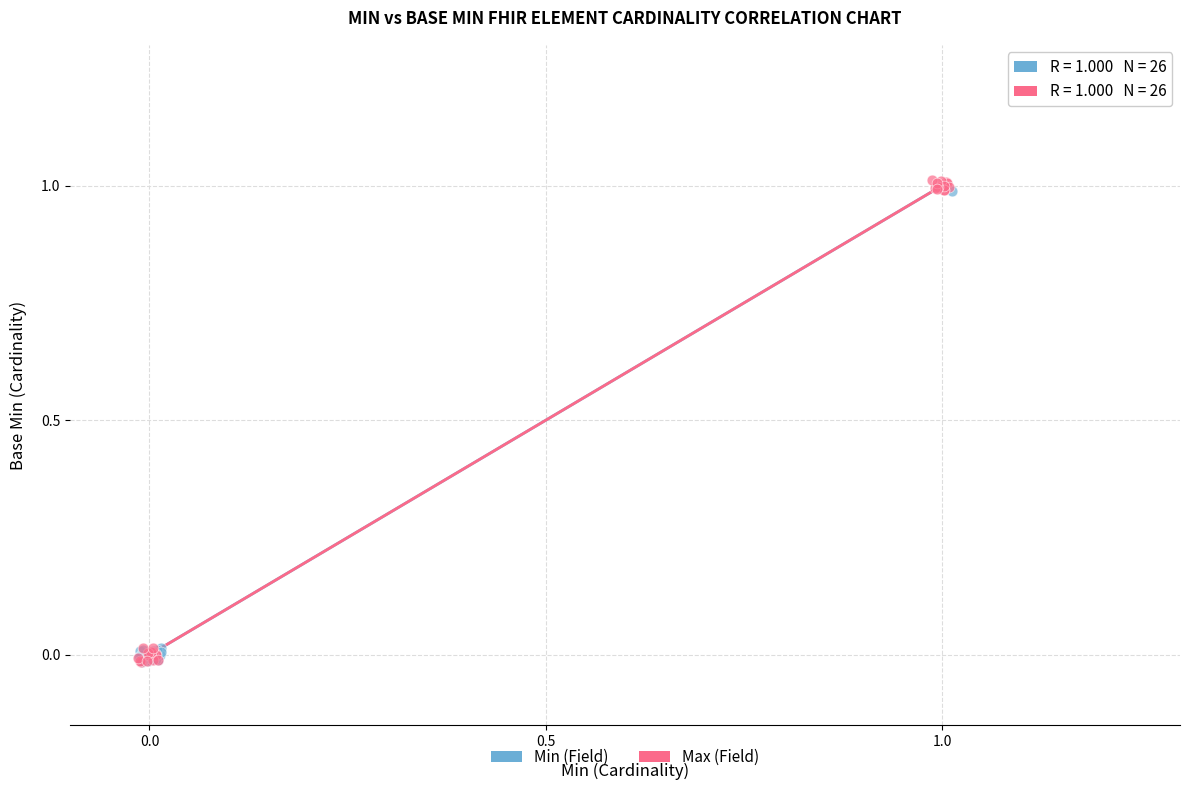

Which series has the largest Y range (max minus min)?

Max (Field)